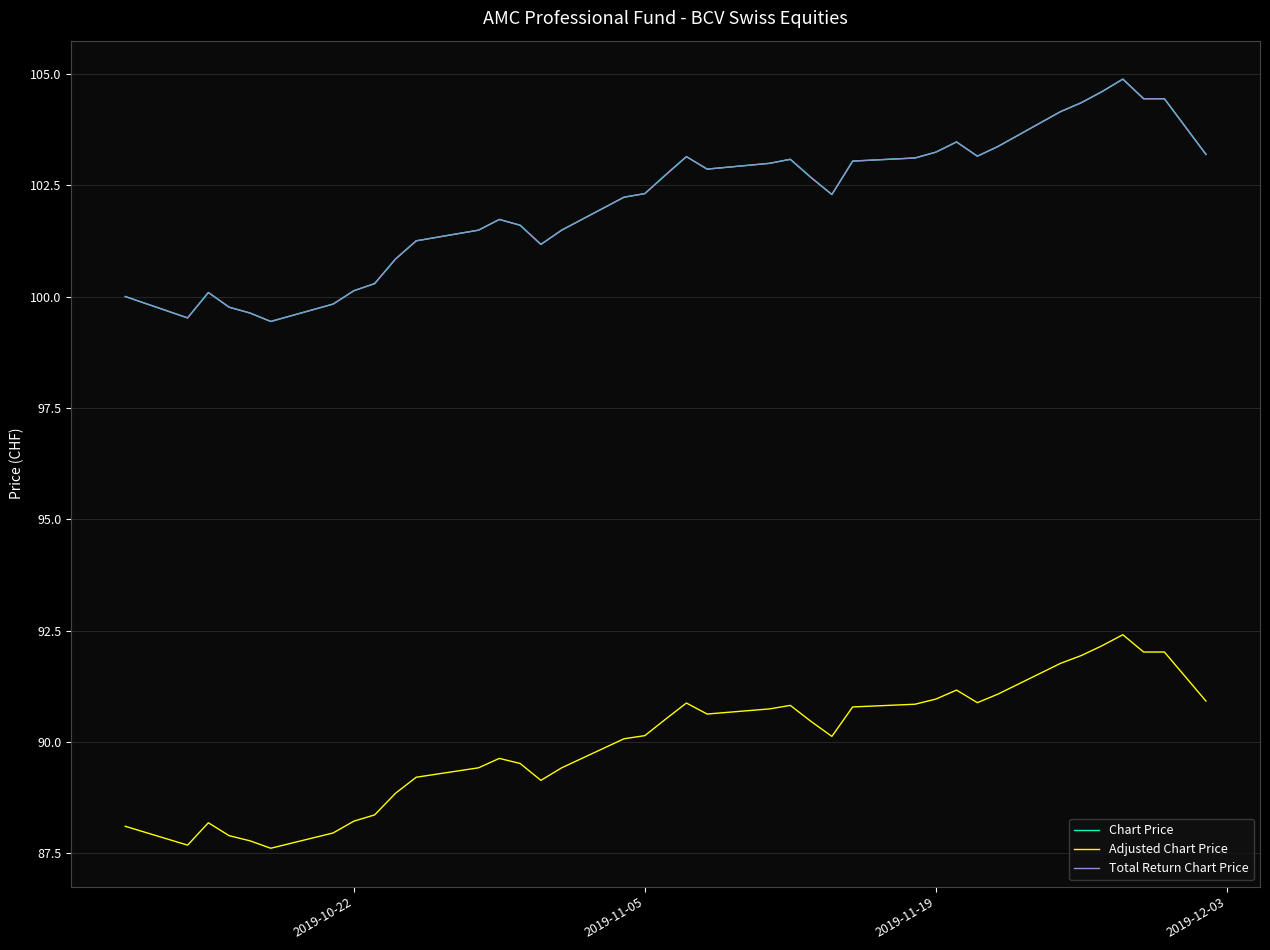

List the series in order of their peak value, lowest first.

Adjusted Chart Price, Chart Price, Total Return Chart Price